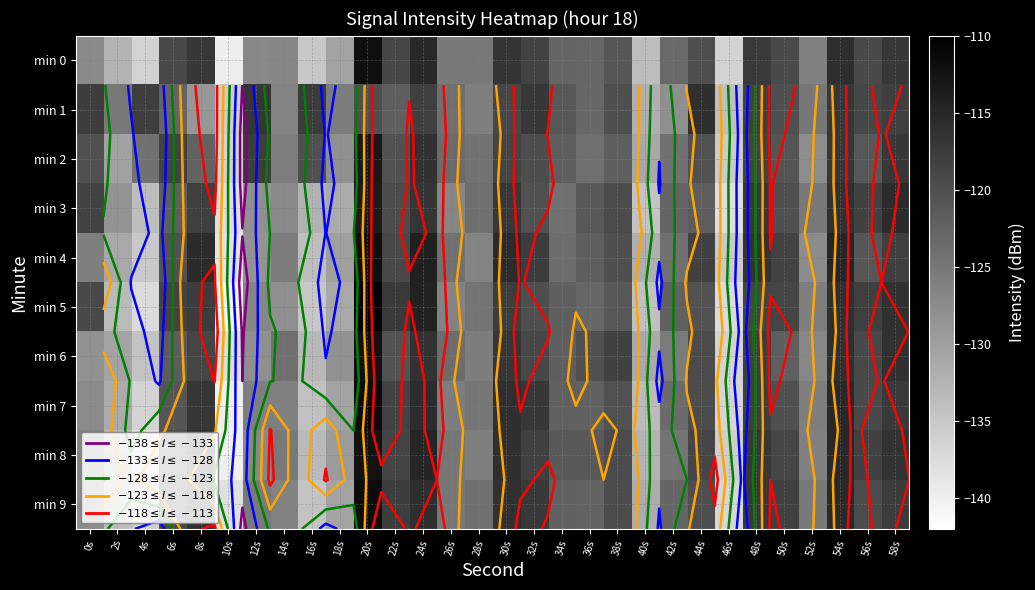

Which category has the lowest value in the min 9 series?

10s